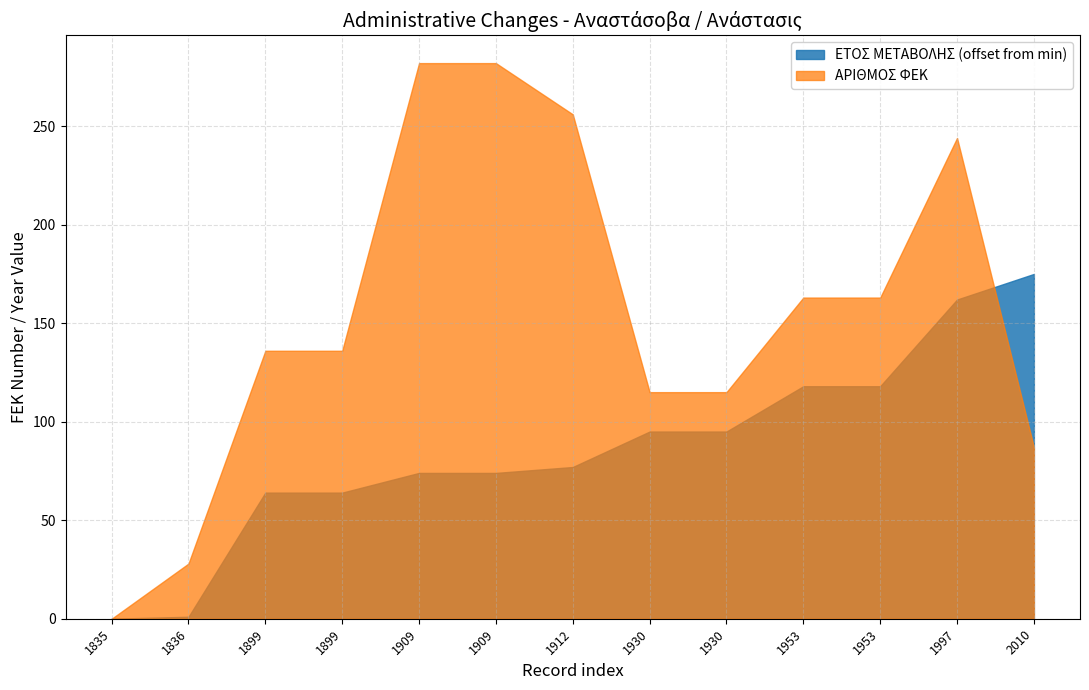

At which category is the sum across all series the highest?

1997